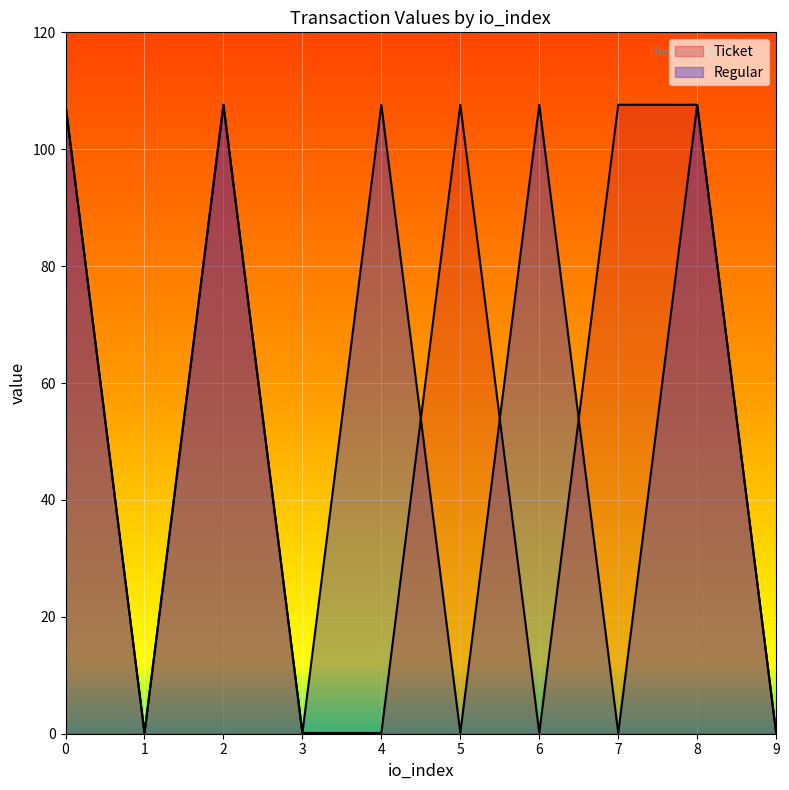

Which series has the largest total across all categories?

Ticket